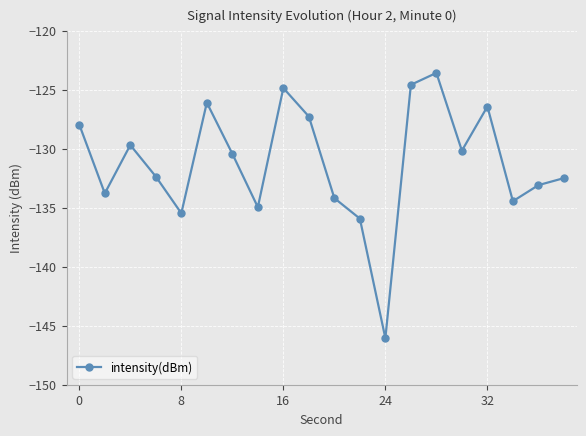

Does the chart have visible grid lines?

Yes